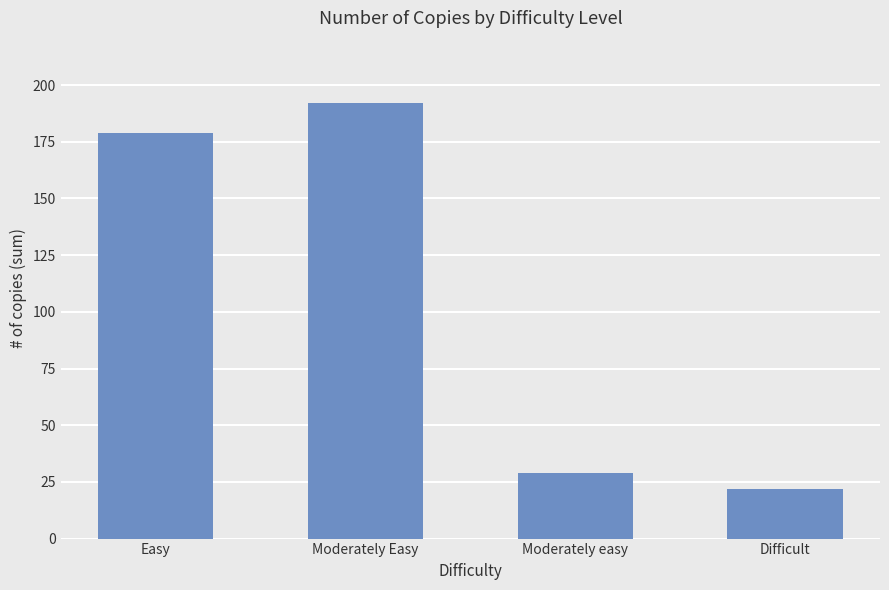

How many data points does each series have?

4